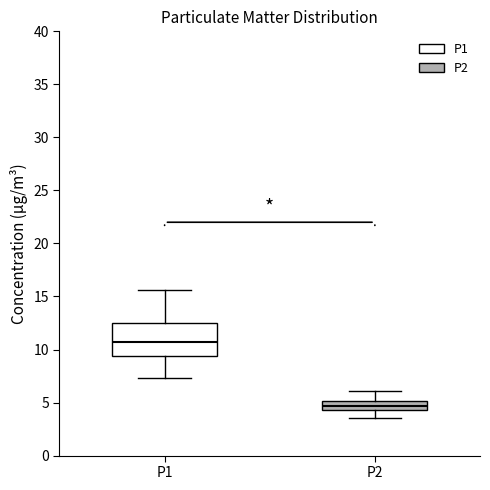

Reading left to right, read every box against the y-axis: the position of its median line, the range the box covers, and the ends of its whiskers. The values are not printed on the chart, so give them approximately, as read against the axis.

P1: median 10.5, box 9.5 to 12.5, whiskers 7.5 to 15.5
P2: median 4.5 (inside the box), box 4.5 to 5.0, whiskers 3.5 to 6.0